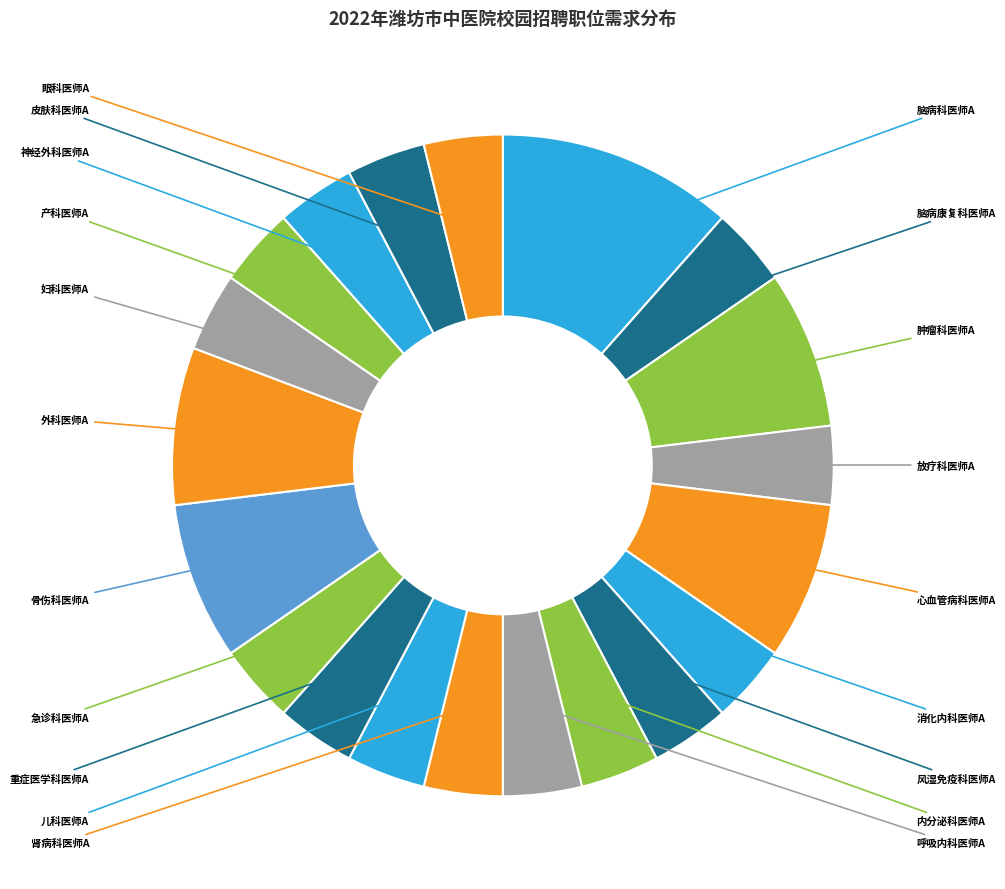

How many segments does this pie chart have?

20